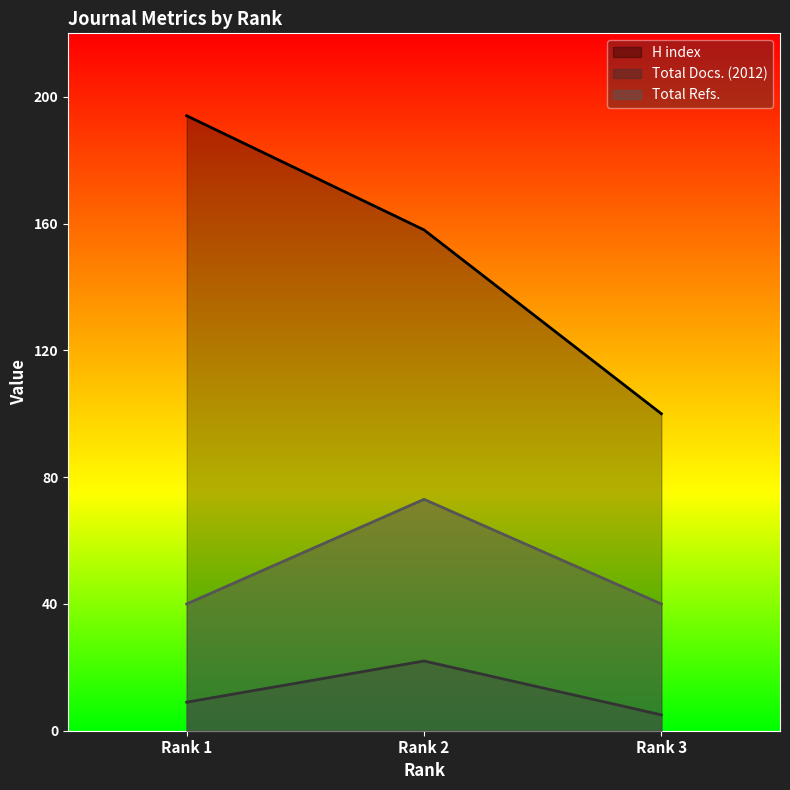

At how many categories does at least one series exceed 125?

2